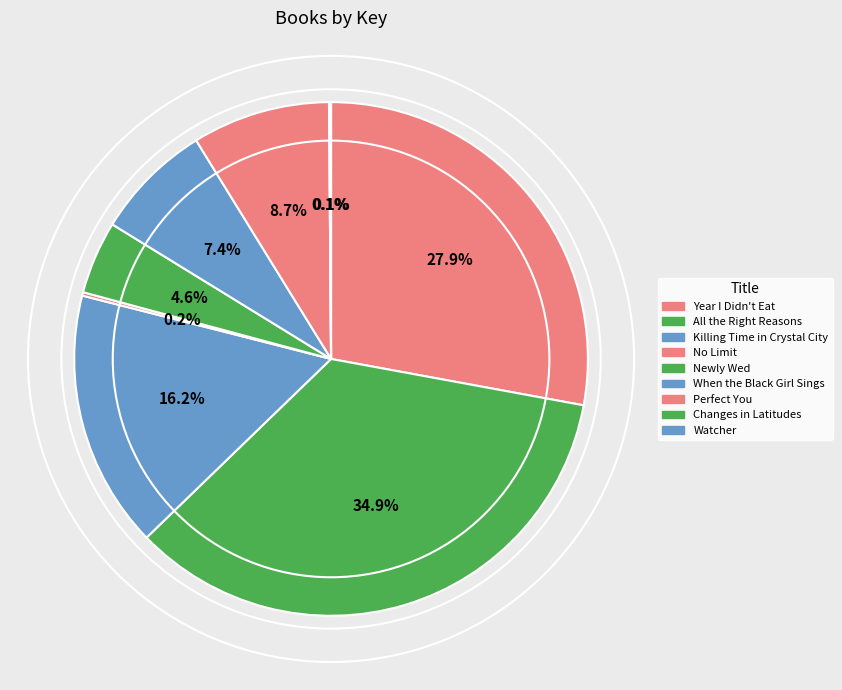

The Watcher slice represents 0% of the pie. True or false?

True